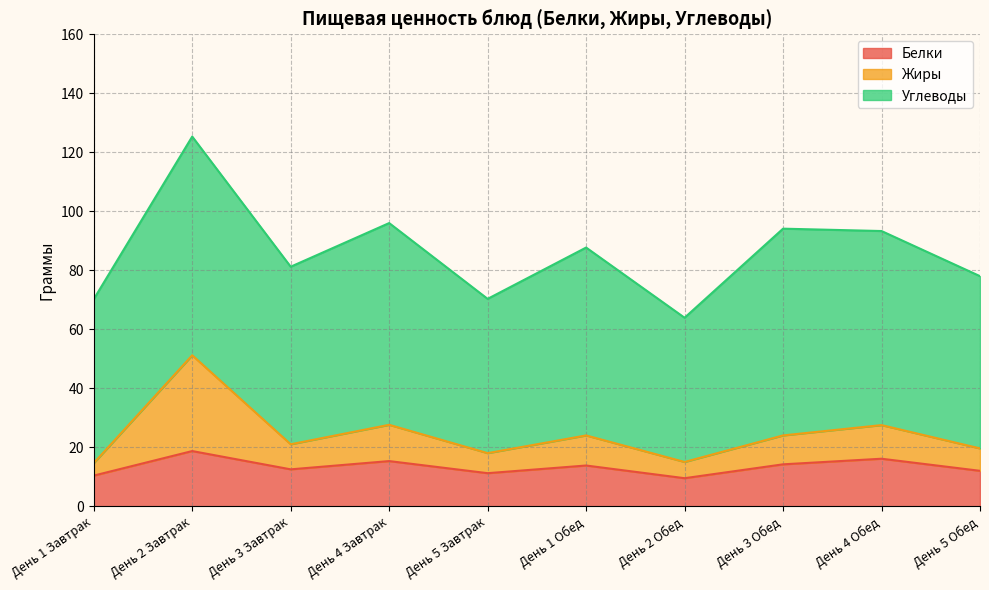

Rank the categories by Жиры value from lowest to highest.

День 1 Завтрак, День 2 Обед, День 5 Завтрак, День 5 Обед, День 3 Завтрак, День 1 Обед, День 3 Обед, День 4 Обед, День 4 Завтрак, День 2 Завтрак